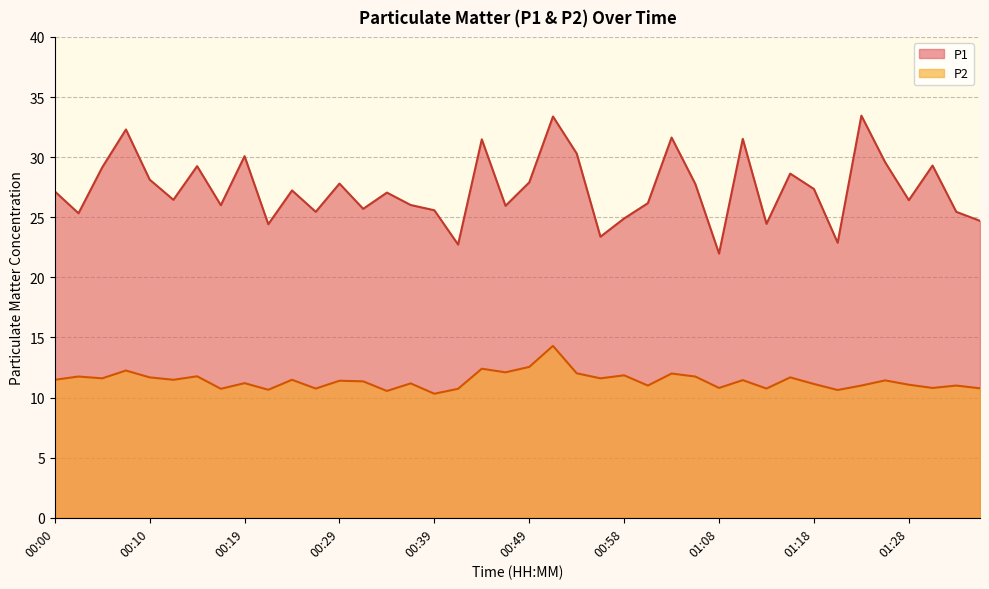

What is the average value of the P1 series?

27.4